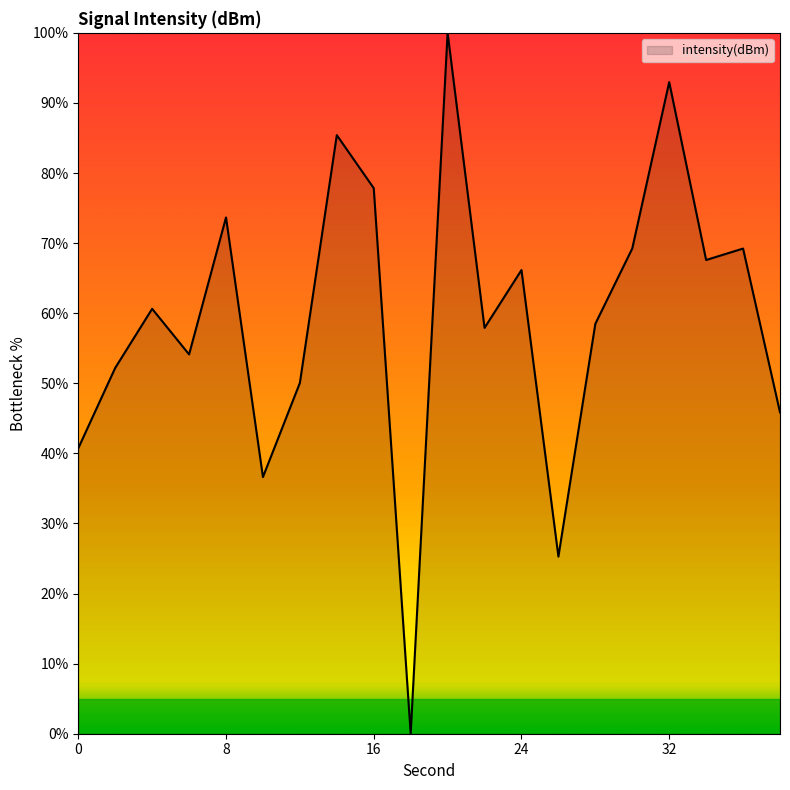

How many positive values are there?

19